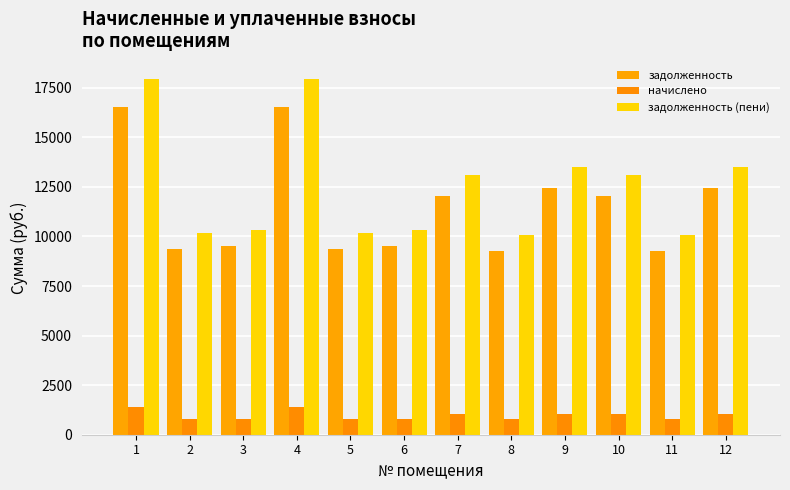

How many bars are there in each group?

3